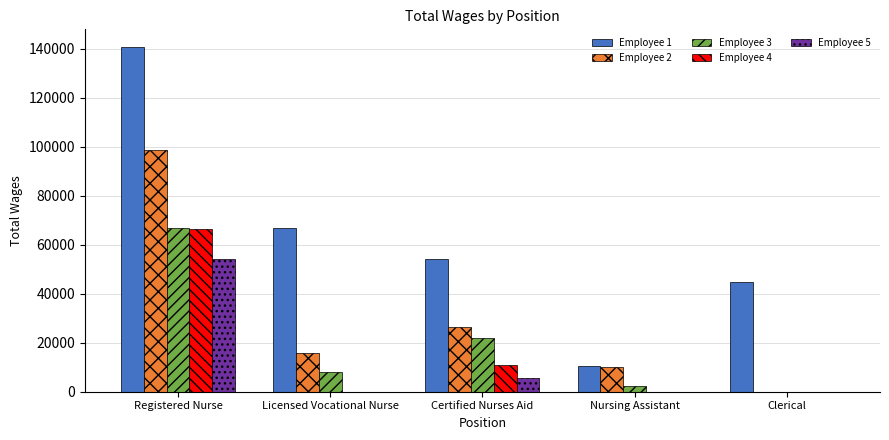

Which category has the highest value in the Employee 1 series?

Registered Nurse